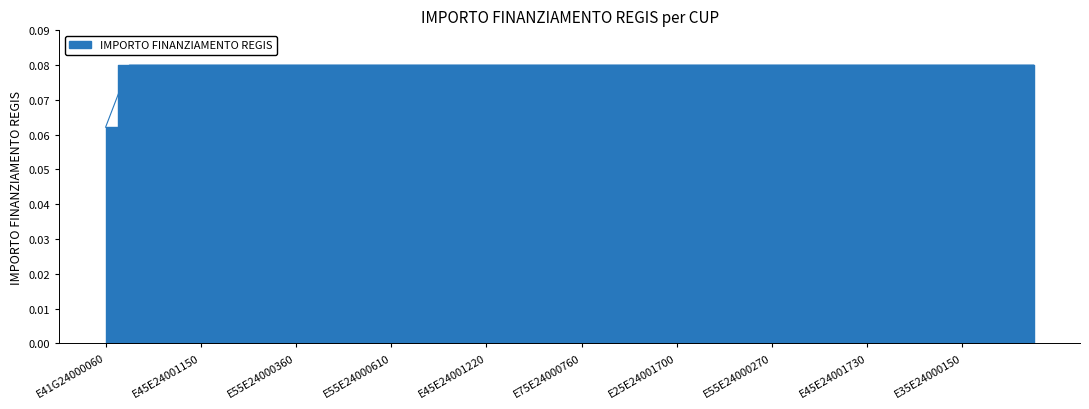

List the labels in order of value, largest first.

E65E24000270007, E55E24001070007, E45E24001700007, E45E24001150007, E45E24000430007, E55E24000430007, E55E24000390007, E55E24000360007, E55E24000350007, E55E24000330007, E35E24001600007, E55E24000610007, E55E24000490007, E55E24000470007, E45E24001190007, E45E24001220007, E85E24001380007, E75E24001350007, E75E24001290007, E75E24000760007, E65E24000950007, E65E24000310007, E35E24000340007, E25E24001700007, E25E24001670007, E55E24000320007, E55E24000300007, E55E24000270007, E55E24000240007, E55E24000220007, E55E24000160007, E45E24001730007, E85E24000410007, E85E24000380007, E25E24001850007, E35E24000150007, E85E24000300007, E35E24000170007, E85E24000260007, E41G24000060004